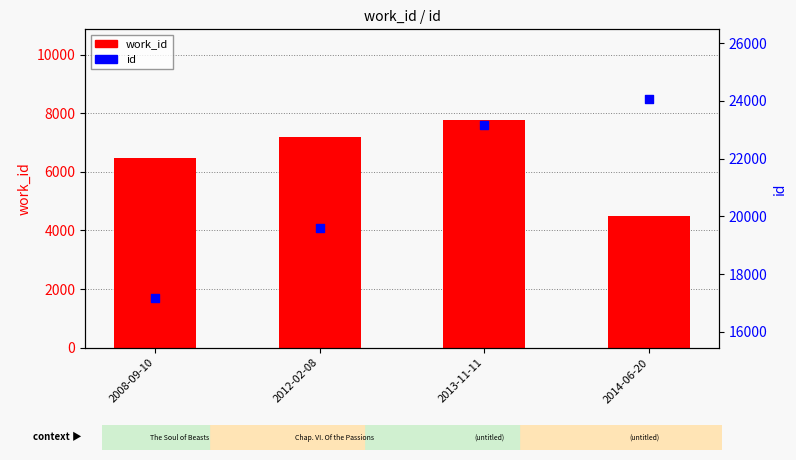

Which series has the largest total across all categories?

id